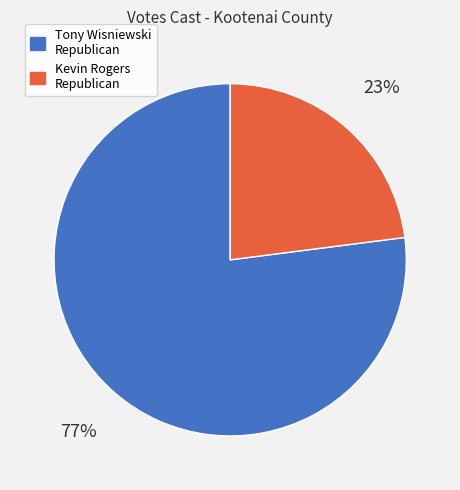

To the nearest percent, what is the difference between the largest and smallest slice percentages?

54%